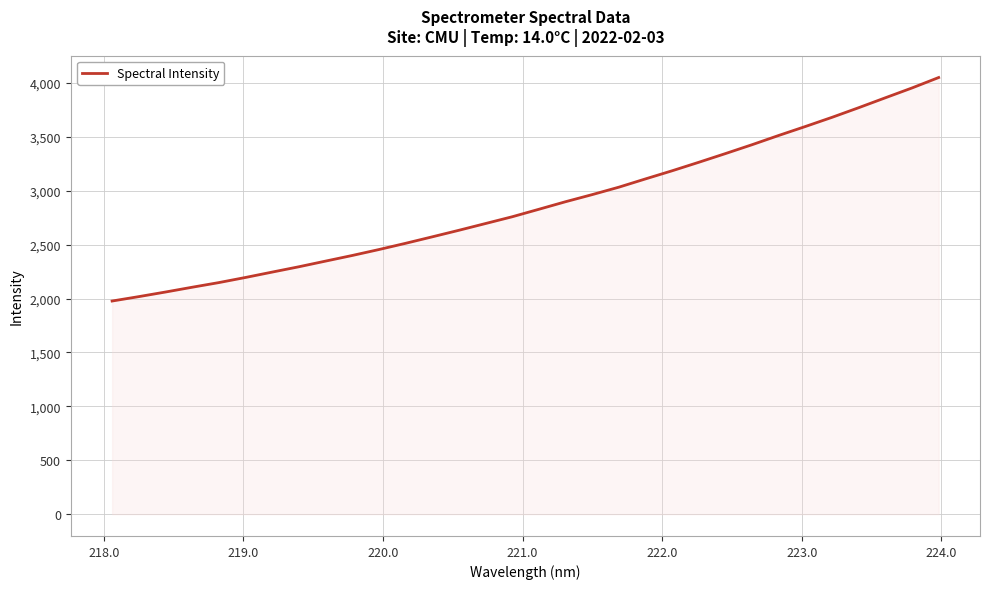

True or false: the data has more than 1 interior local peaks.

False